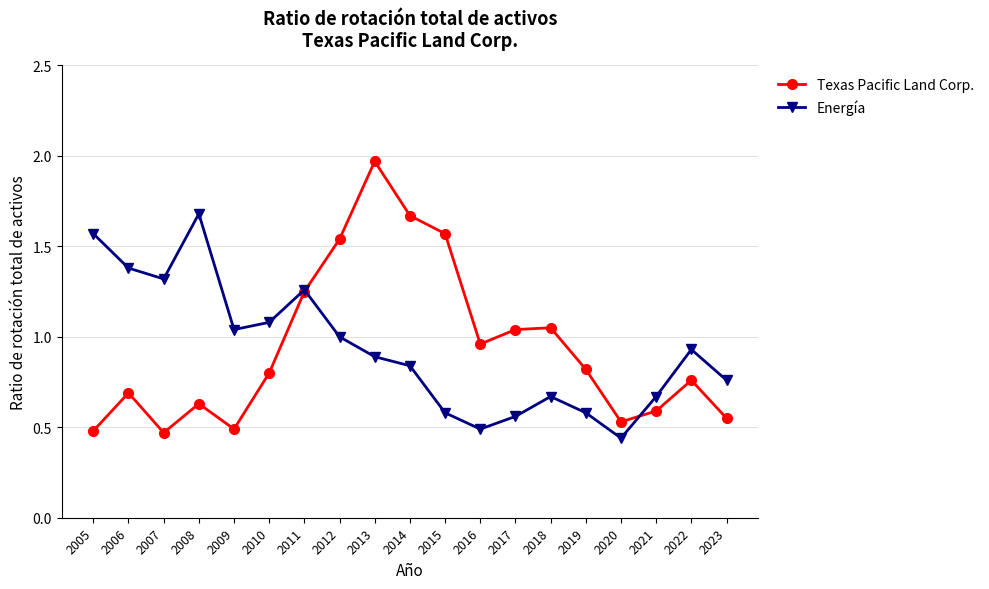

True or false: Texas Pacific Land Corp. has a value of 0.6 at 2023.

True